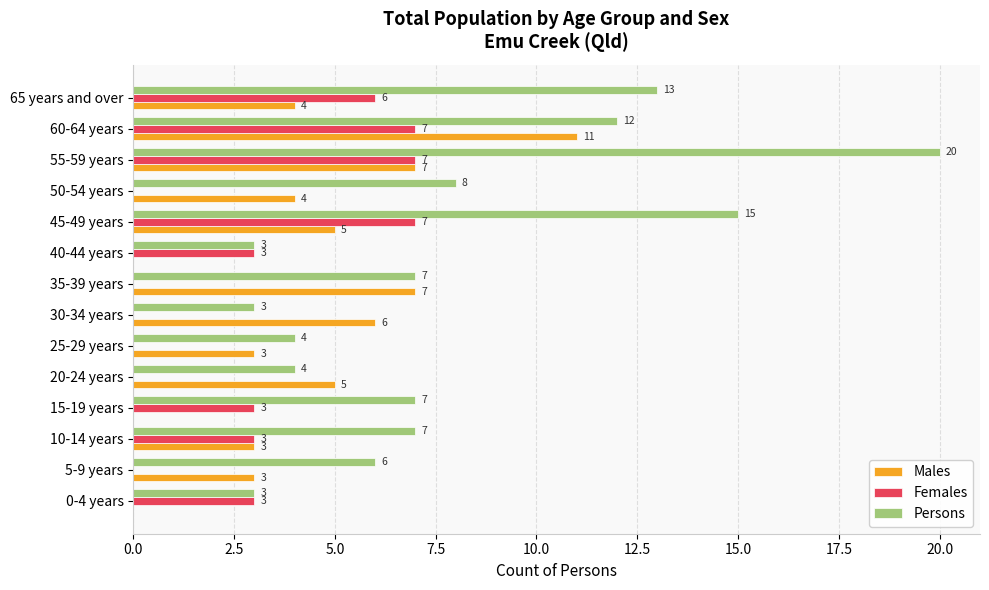

The value of Persons at 60-64 years is 12. True or false?

True